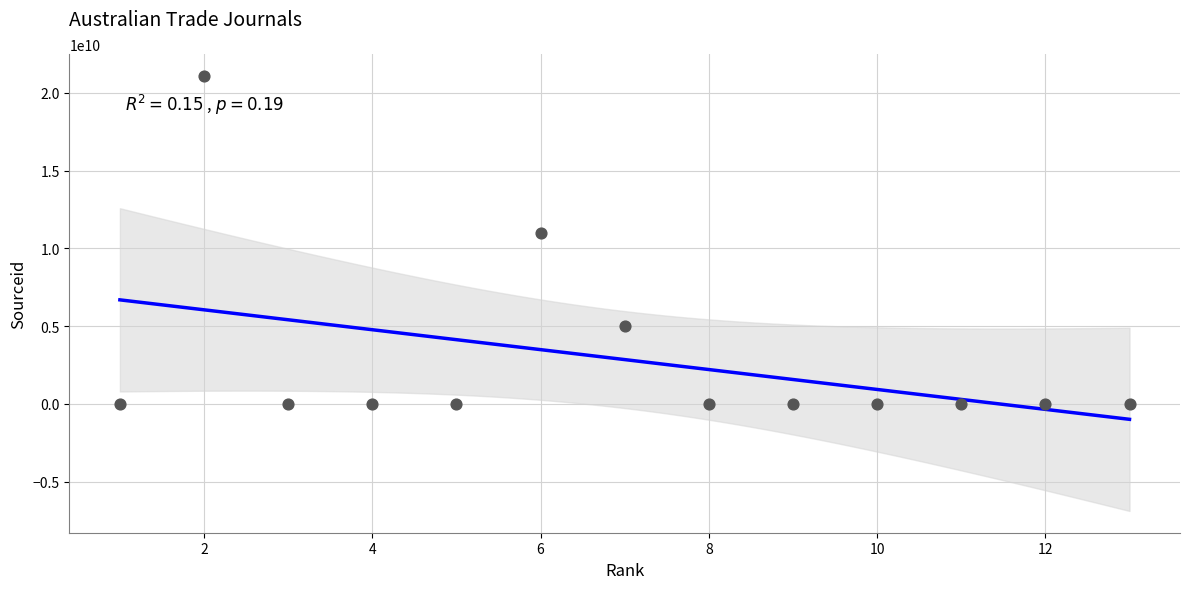

What is the range of Y values (max minus min)?

21100182018